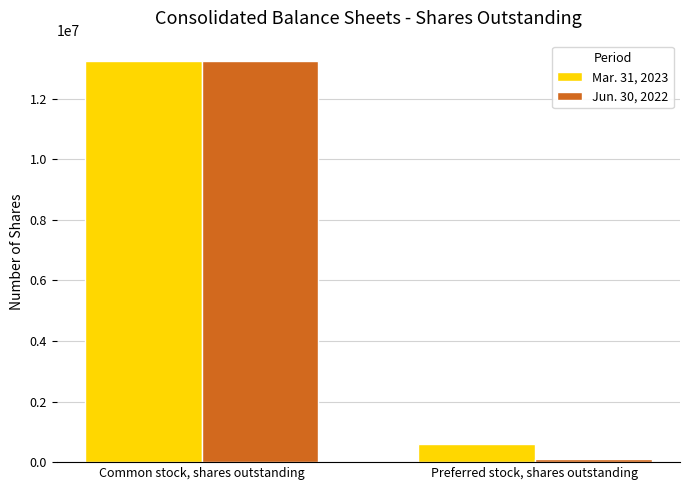

The value of Mar. 31, 2023 at Common stock, shares outstanding is 13241026.3. True or false?

True